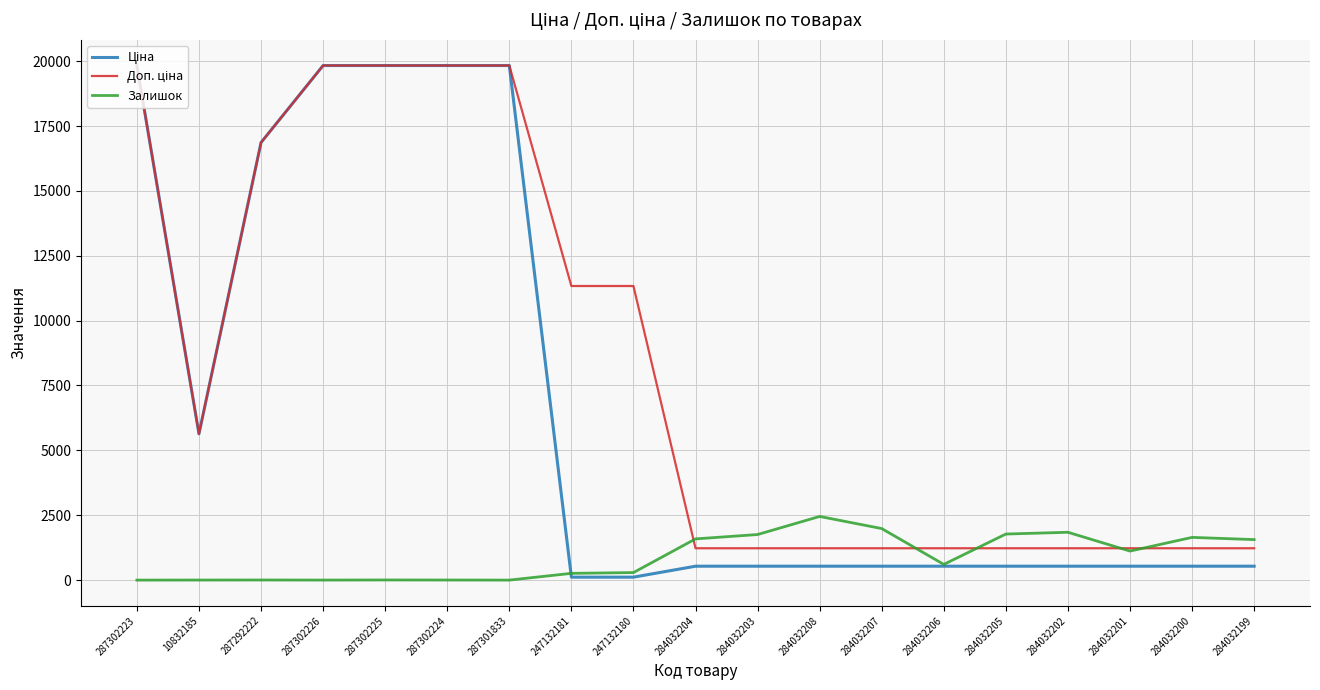

The value of Залишок at 284032204 is 1588.0. True or false?

True